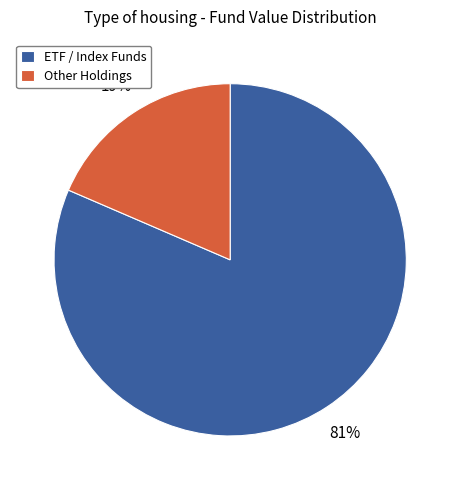

How many slices are in this pie chart?

2